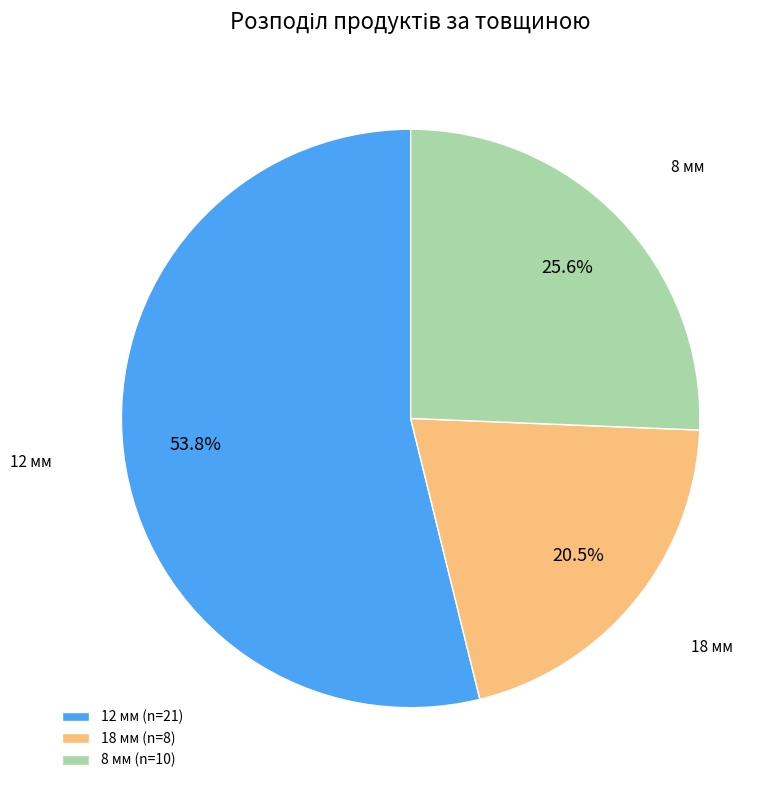

Approximately how many times larger is the value at 18 мм compared to 8 мм?

0.8